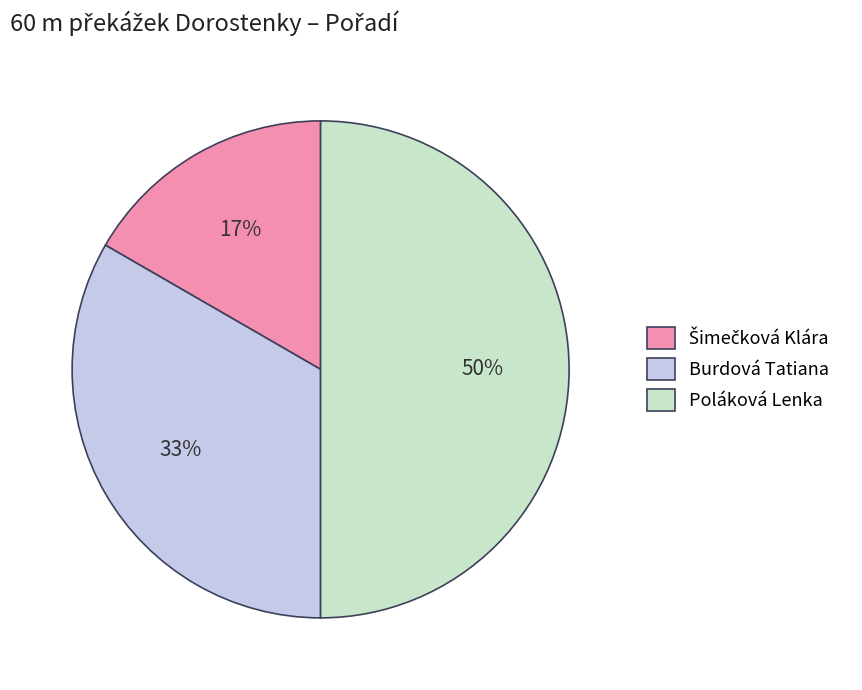

Which category has the biggest portion of the pie?

Poláková Lenka